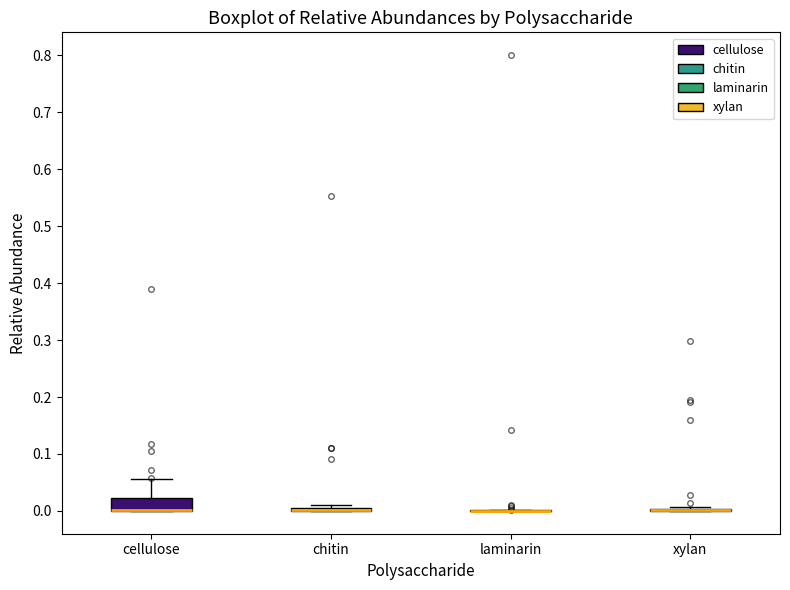

Where is the lower edge of the box for chitin on the y-axis? The values are not printed on the chart, so give them approximately, as read against the axis.

0.00